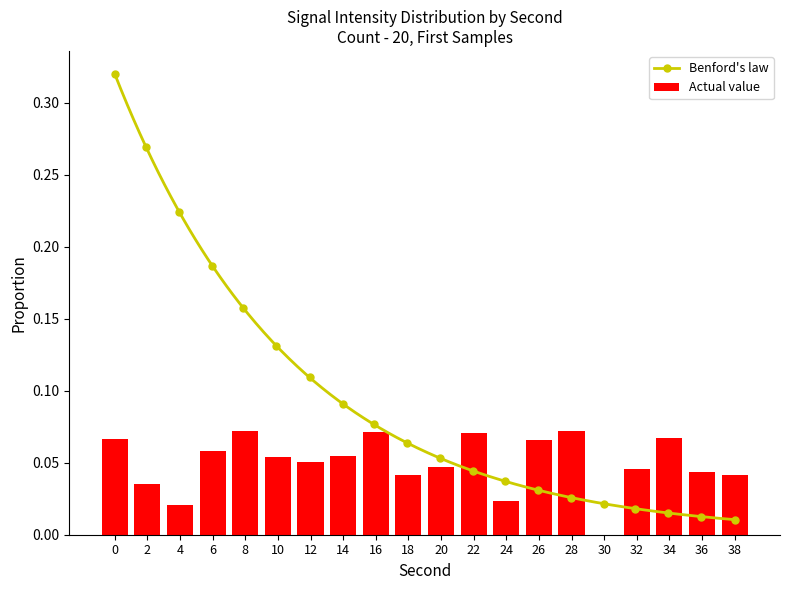

What is the sum of the values at 6 and 32?

0.1